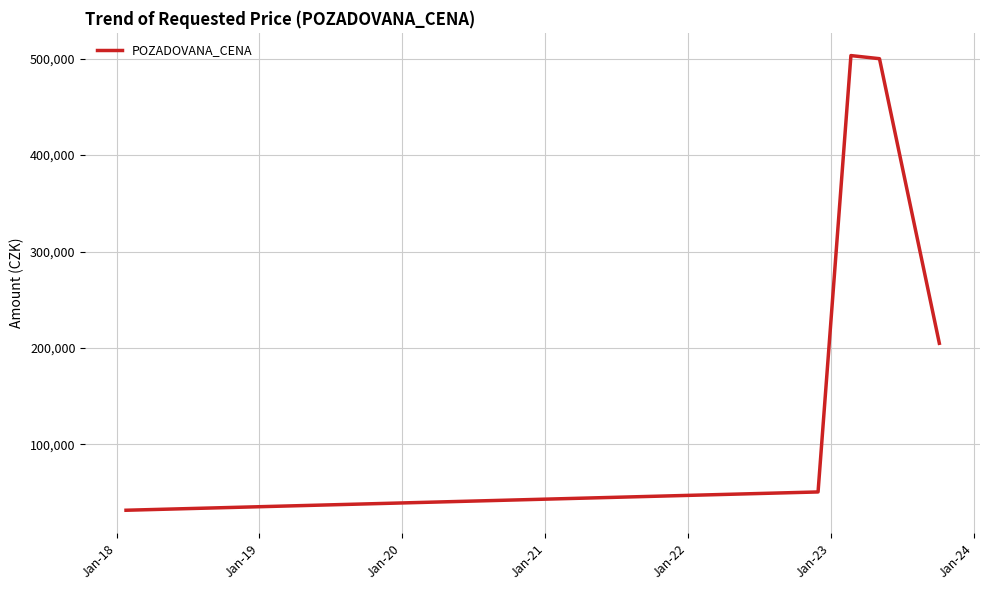

What is the maximum value shown in the chart?

503220